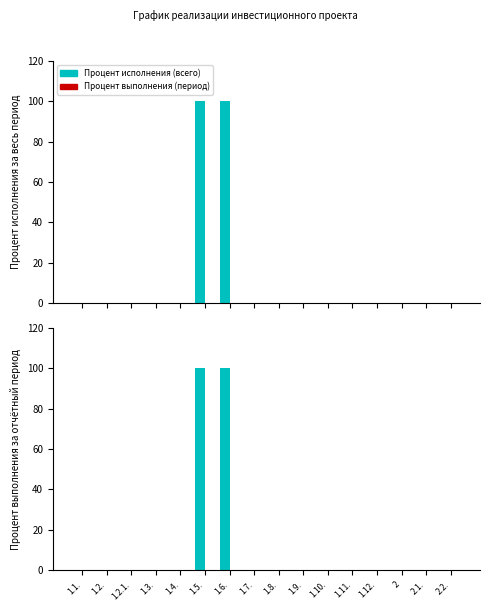

Reading left to right, what are all the values shown in this chart?

Процент исполнения (всего): 1.1.=0	1.2.=0	1.2.1.=0	1.3.=0	1.4.=0	1.5.=100	1.6.=100	1.7.=0	1.8.=0	1.9.=0	1.10.=0	1.11.=0	1.12.=0	2=0	2.1.=0	2.2.=0
Процент выполнения (период): 1.1.=0	1.2.=0	1.2.1.=0	1.3.=0	1.4.=0	1.5.=0	1.6.=0	1.7.=0	1.8.=0	1.9.=0	1.10.=0	1.11.=0	1.12.=0	2=0	2.1.=0	2.2.=0